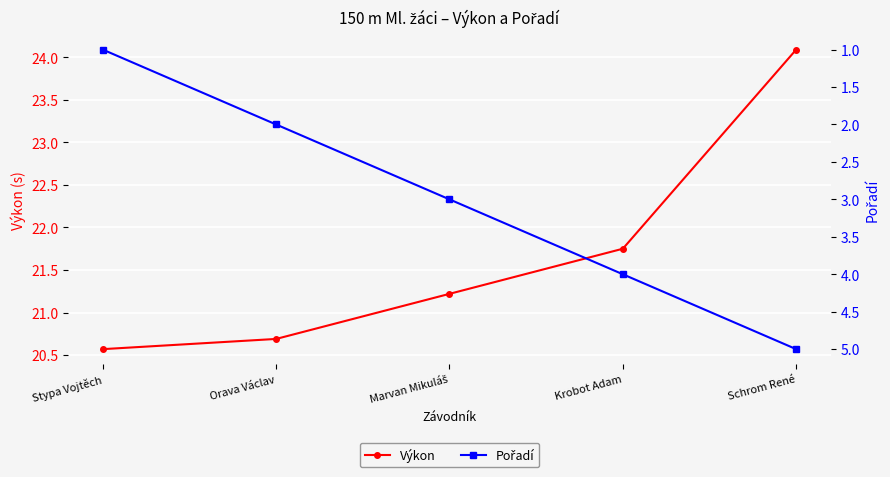

Is this an area chart (filled region under the line)?

No